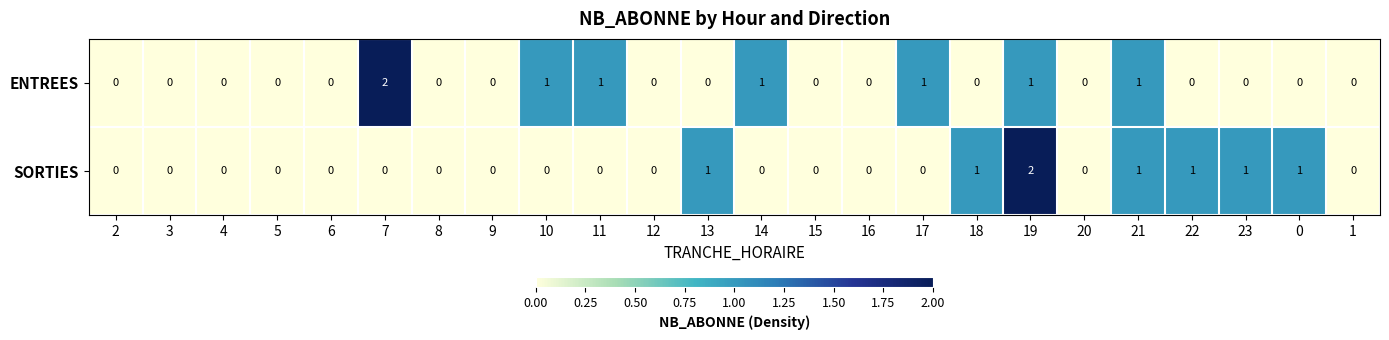

At which category is the sum across all series the highest?

19